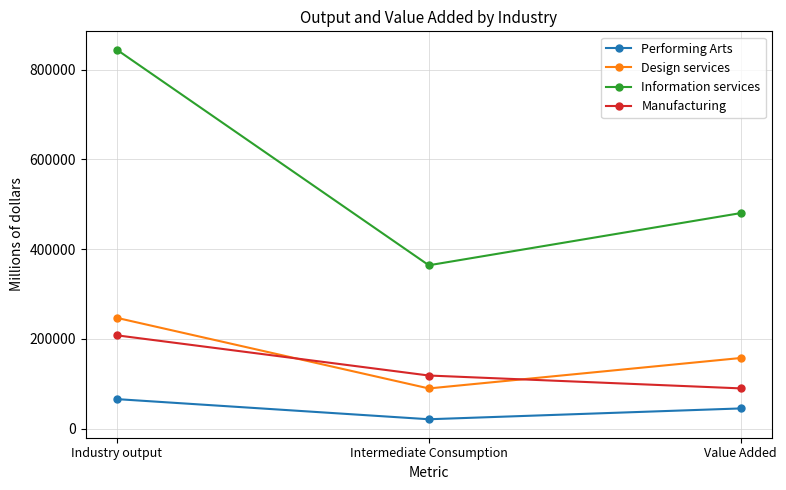

What position from the right is Value Added?

1